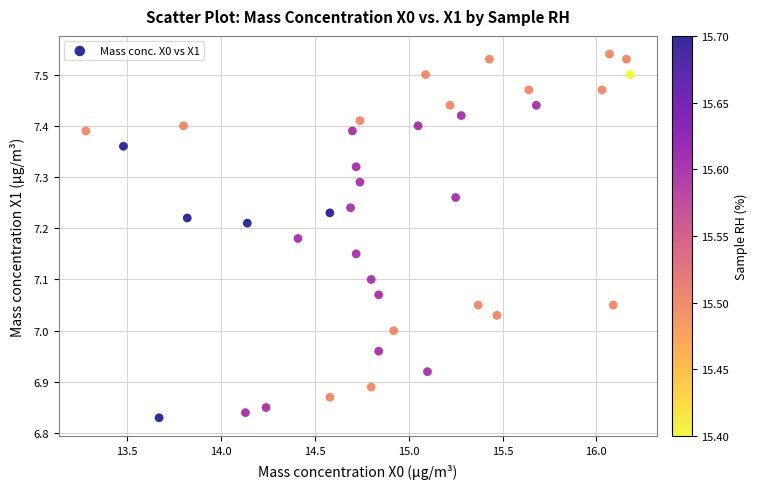

What is the range of X values (max minus min)?

2.9